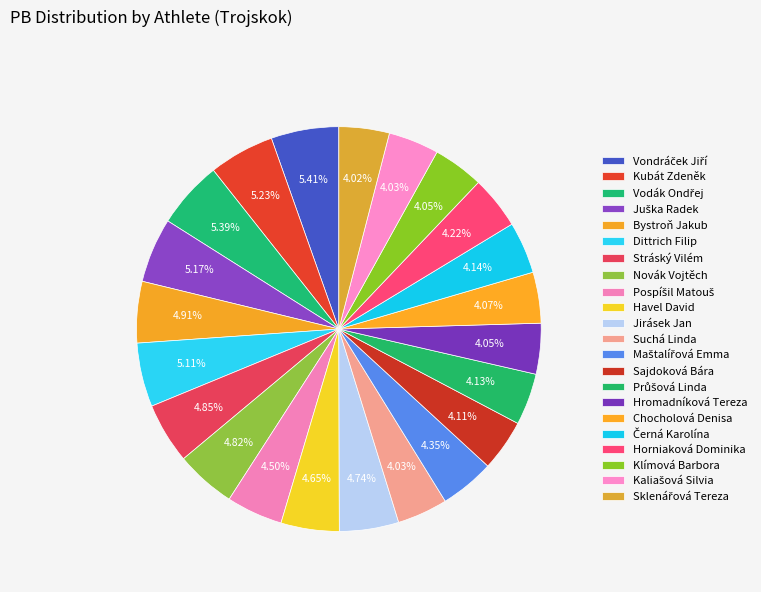

What is the change in value from Jirásek Jan to Sklenářová Tereza?

-2.2